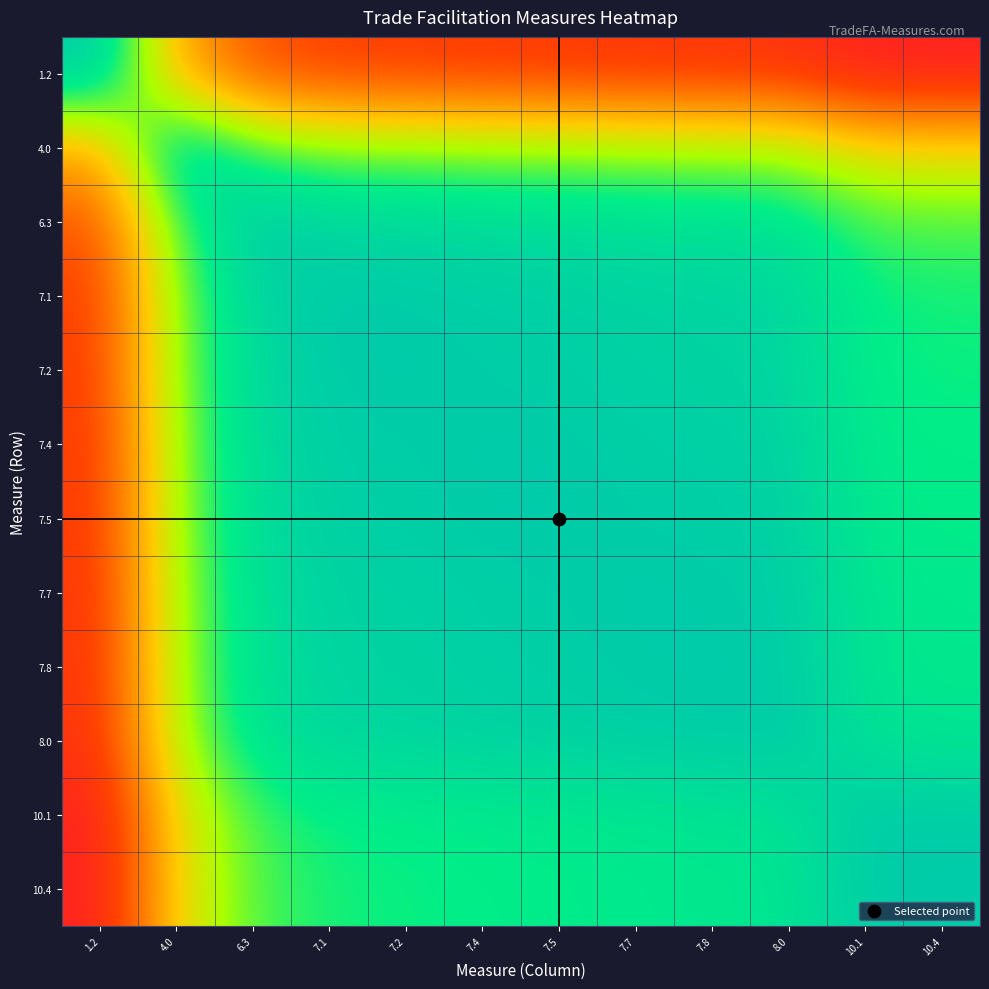

Count the number of categories in the chart.

12